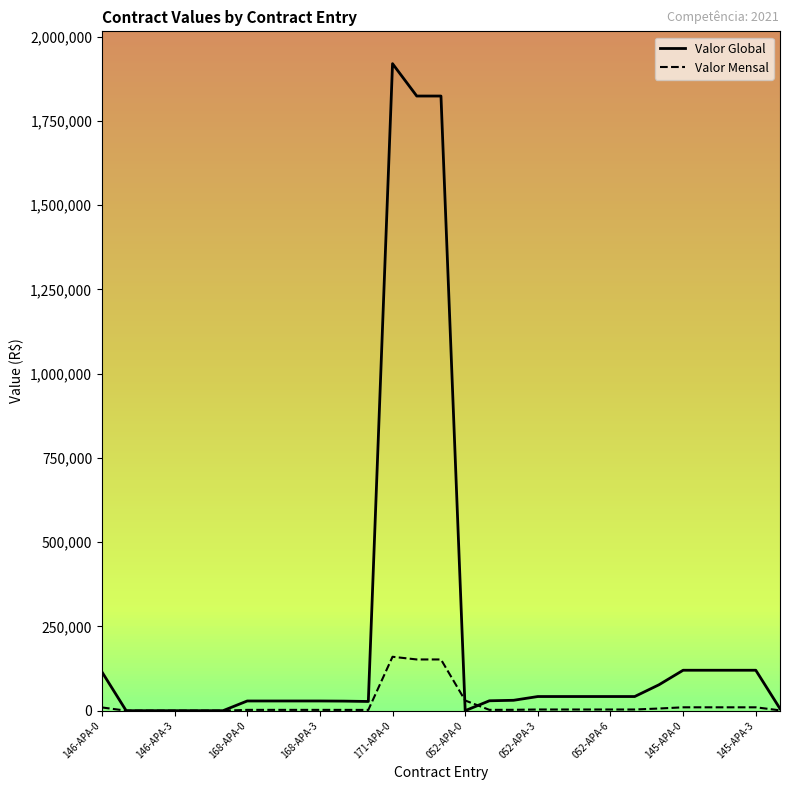

Which series has the largest total across all categories?

Valor Global